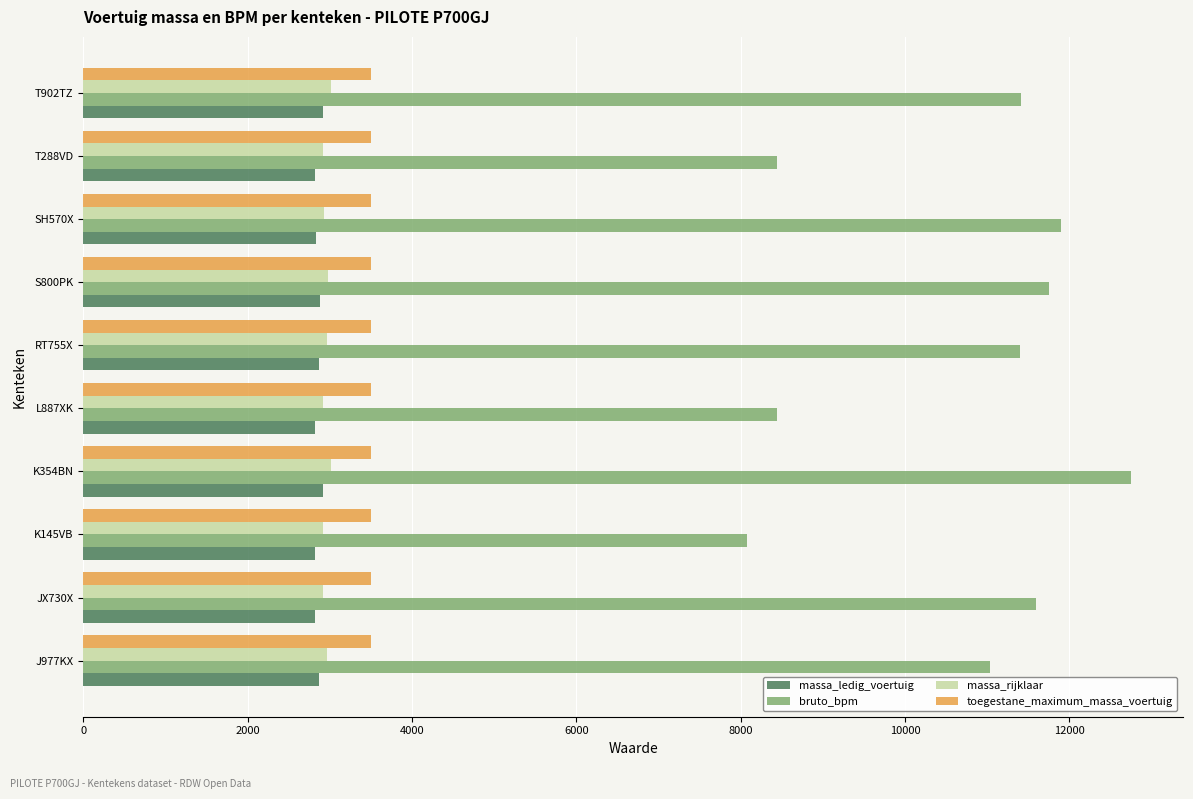

Which series has the largest range (max minus min)?

bruto_bpm